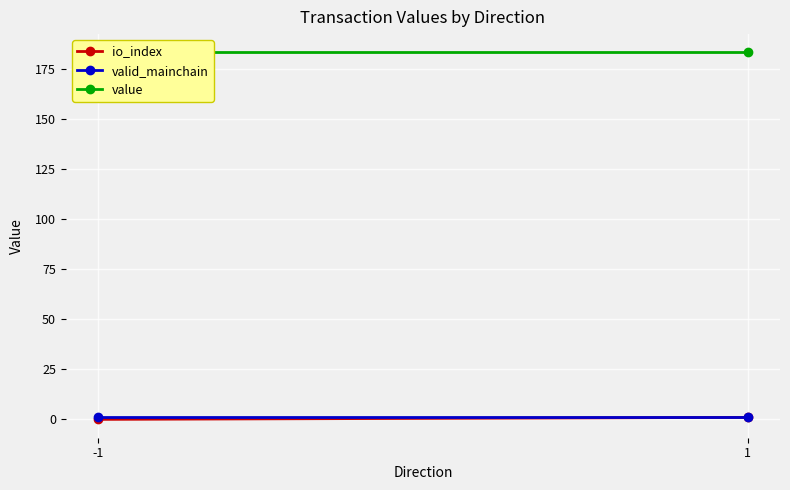

List the labels in order of value value, smallest first.

-1, 1